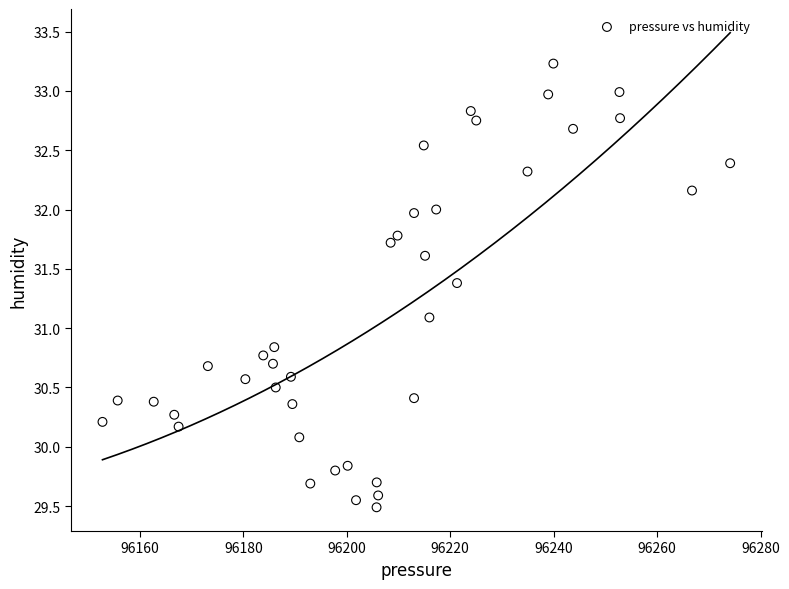

What Y value in the scatter plot is closest to 31?

31.1